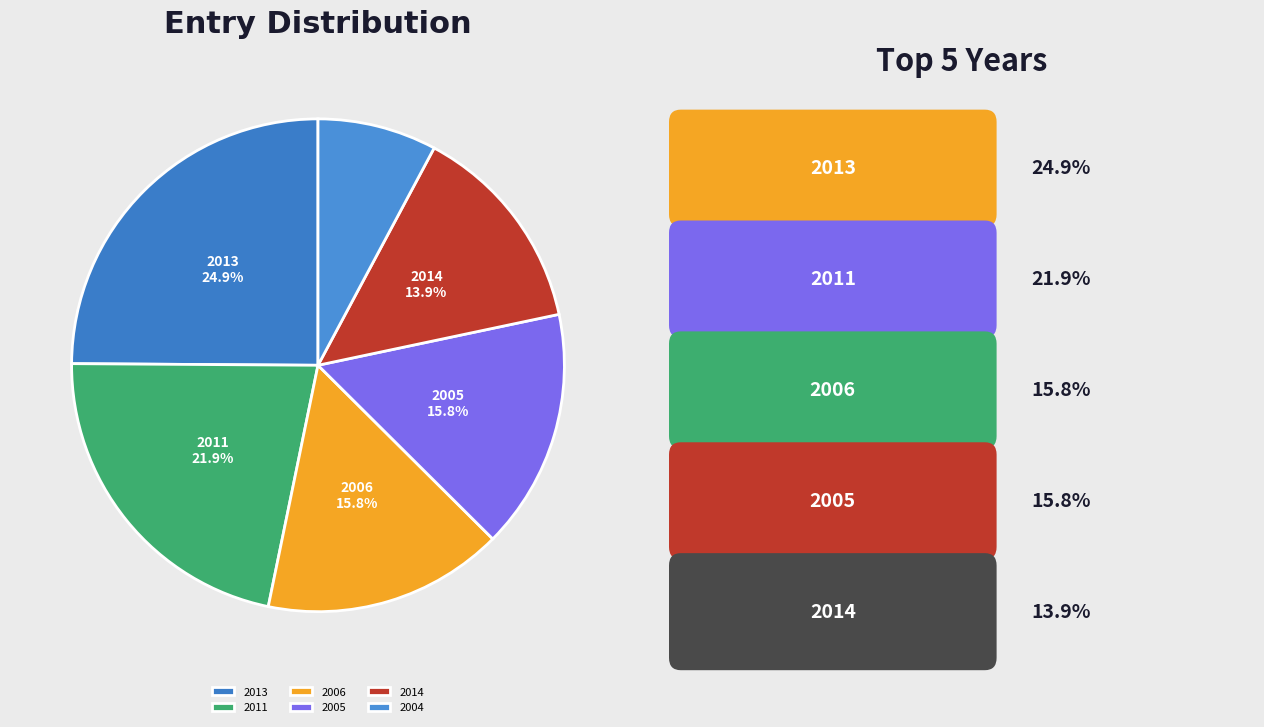

Is there a majority slice in this chart?

No